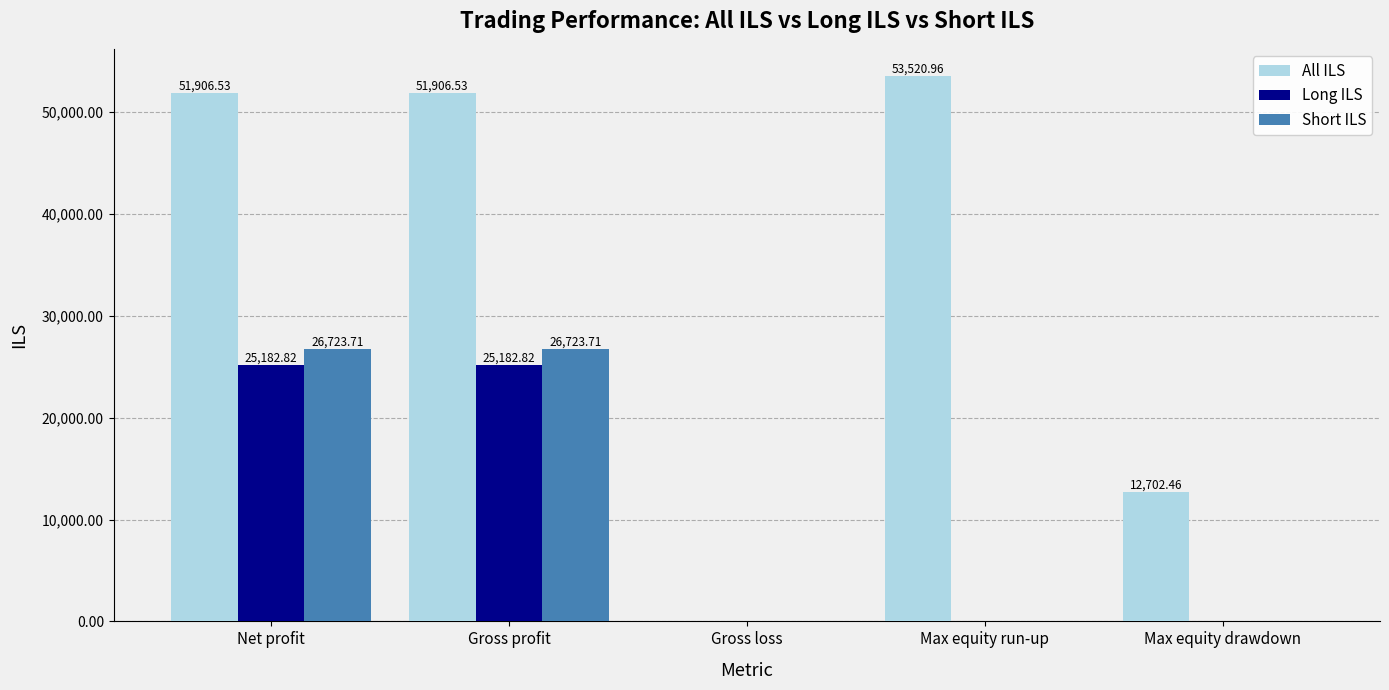

How many values in the Short ILS series exceed 0?

2